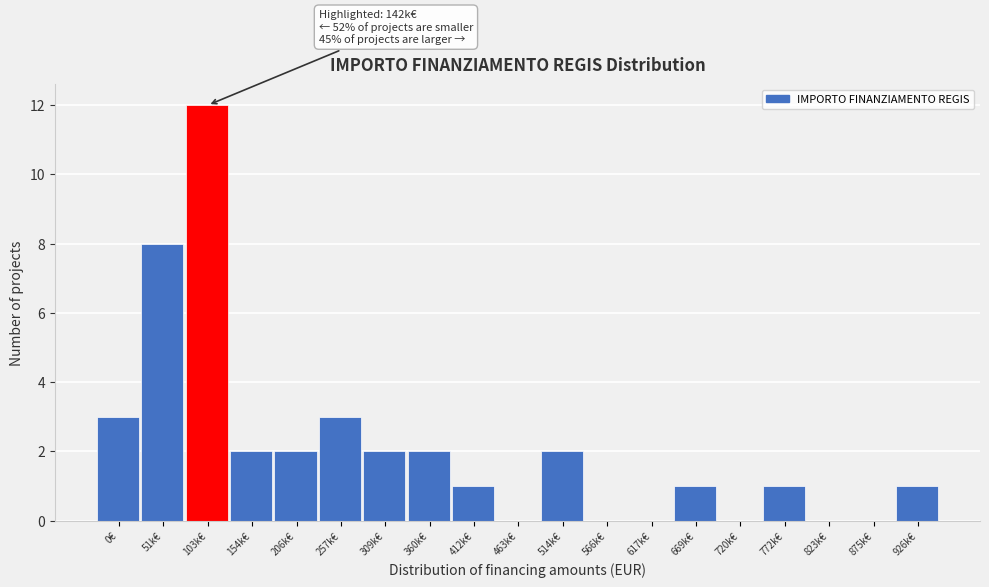

Reading left to right, what are all the values shown in this chart?

0€=3	51k€=8	103k€=12	154k€=2	206k€=2	257k€=3	309k€=2	360k€=2	412k€=1	463k€=0	514k€=2	566k€=0	617k€=0	669k€=1	720k€=0	772k€=1	823k€=0	875k€=0	926k€=1